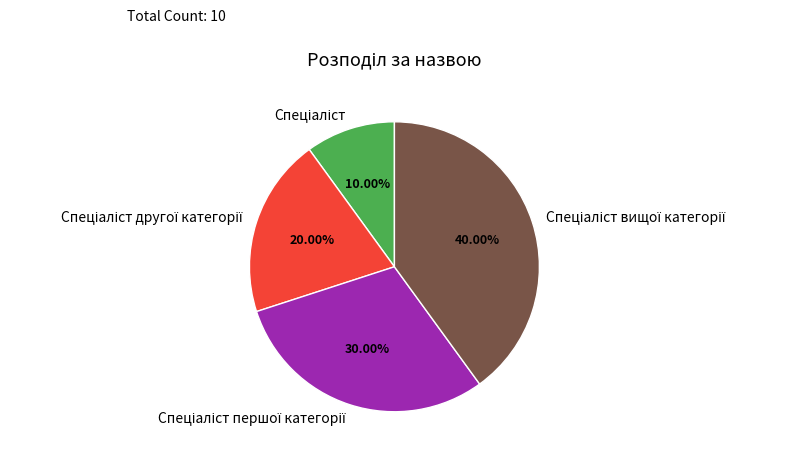

Is there a majority slice in this chart?

No